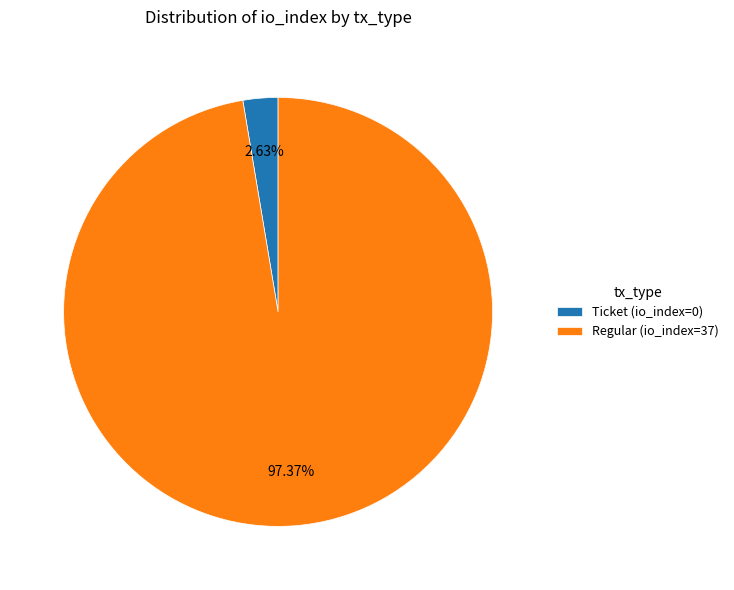

Rank the categories by value from lowest to highest.

Ticket (io_index=0), Regular (io_index=37)